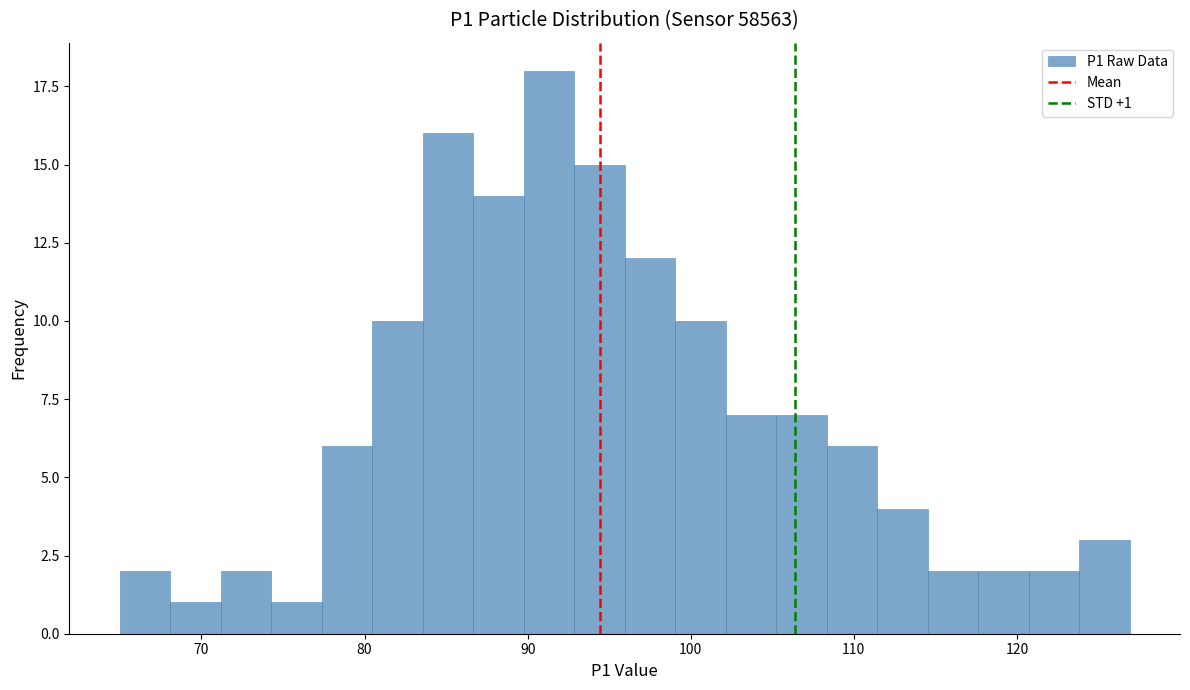

Read against the x-axis, roughly where is the centre of the tallest bar?

91